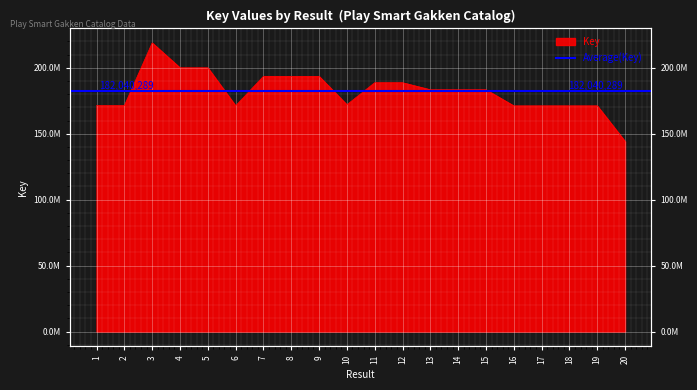

The chart shows a value of 278901875 at 13. True or false?

False